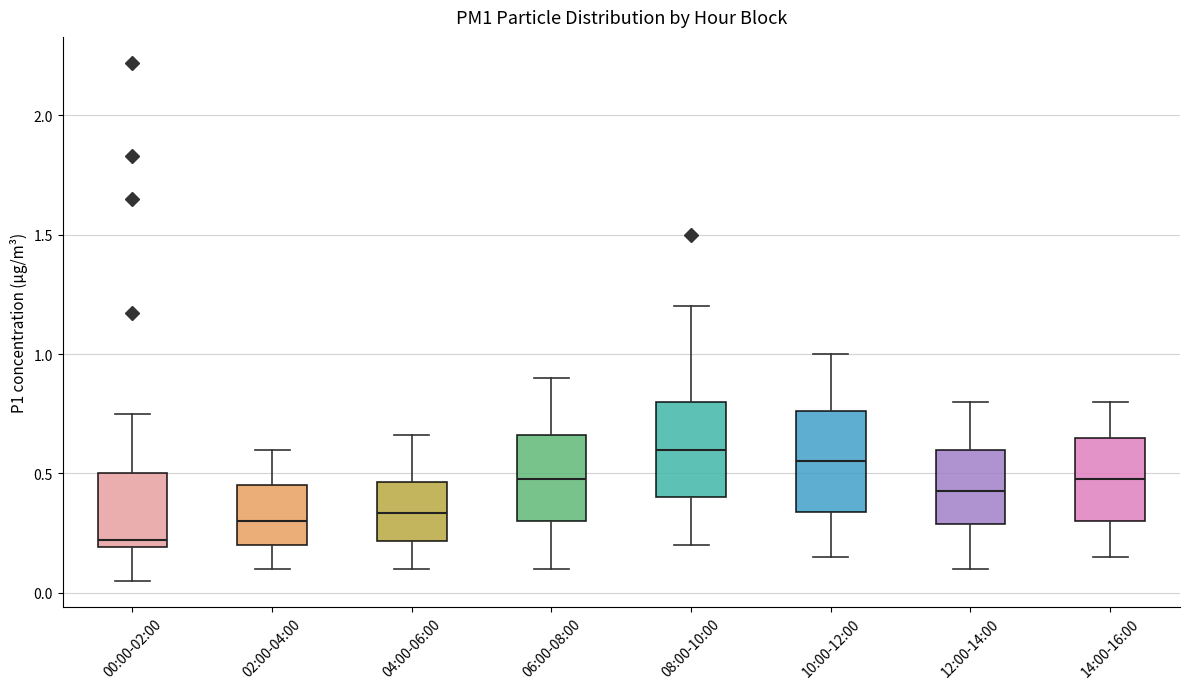

Where is the lower edge of the box for 12:00-14:00 on the y-axis? The values are not printed on the chart, so give them approximately, as read against the axis.

0.30